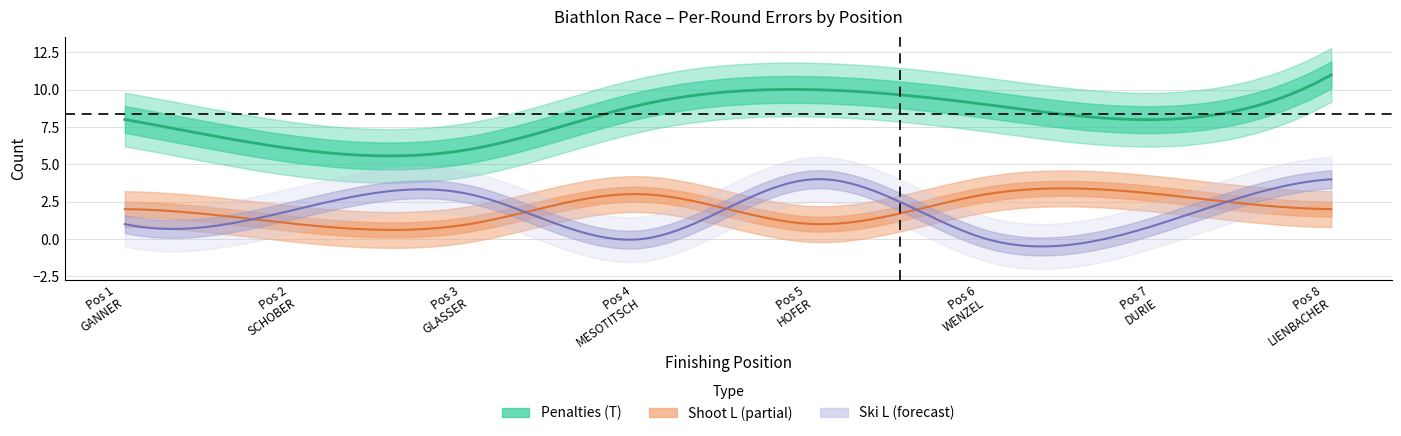

True or false: Ski S has more than 2 points higher than both neighbors.

False